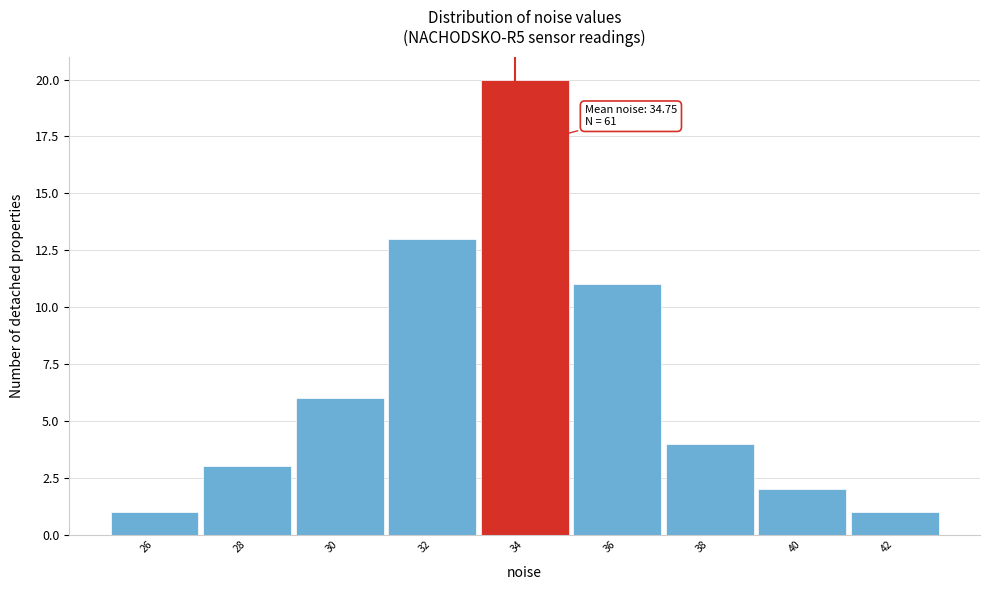

Reading right to left, transcribe all the data shown in this chart.

42=1	40=2	38=4	36=11	34=20	32=13	30=6	28=3	26=1